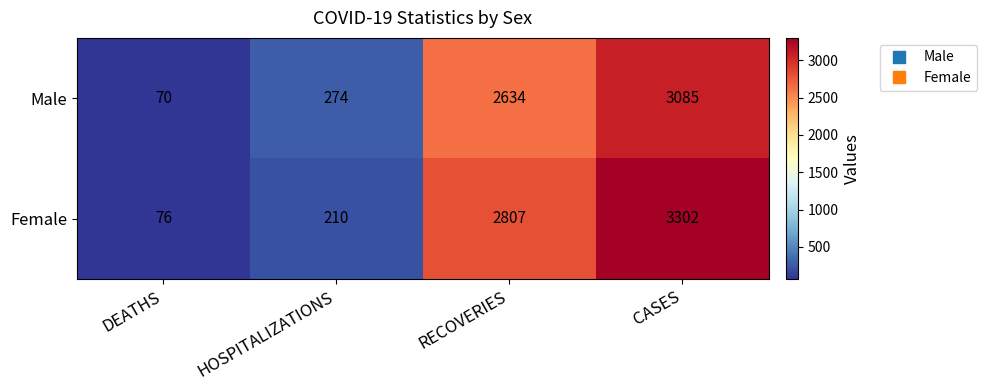

The Female series shows 3302 at CASES. True or false?

True